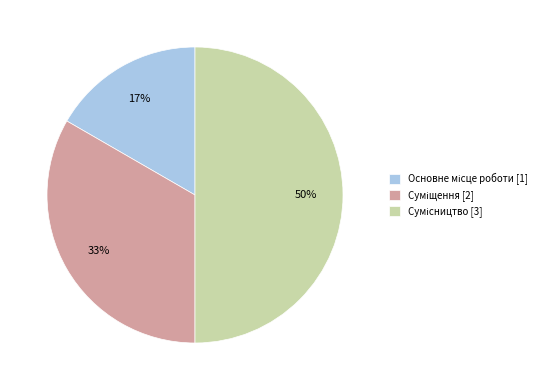

To the nearest percent, what is the difference between the largest and smallest slice percentages?

33%